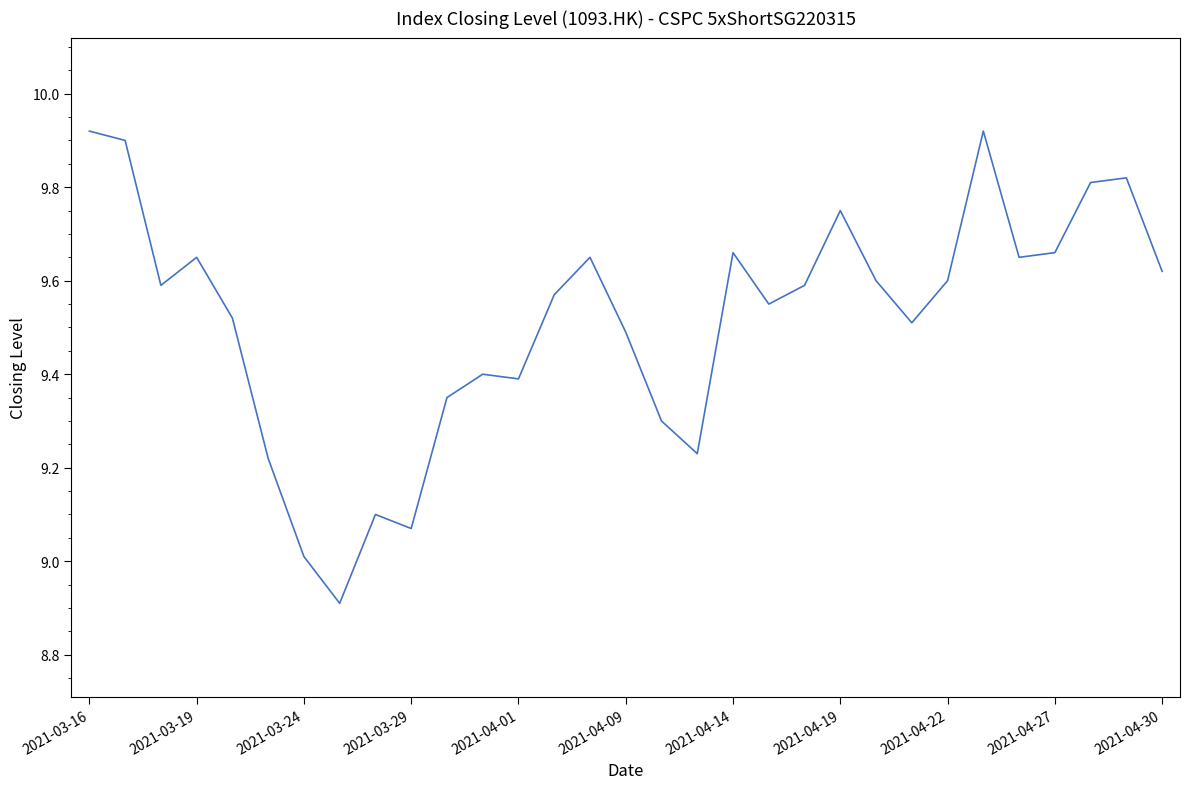

How many lines are shown in the chart?

1